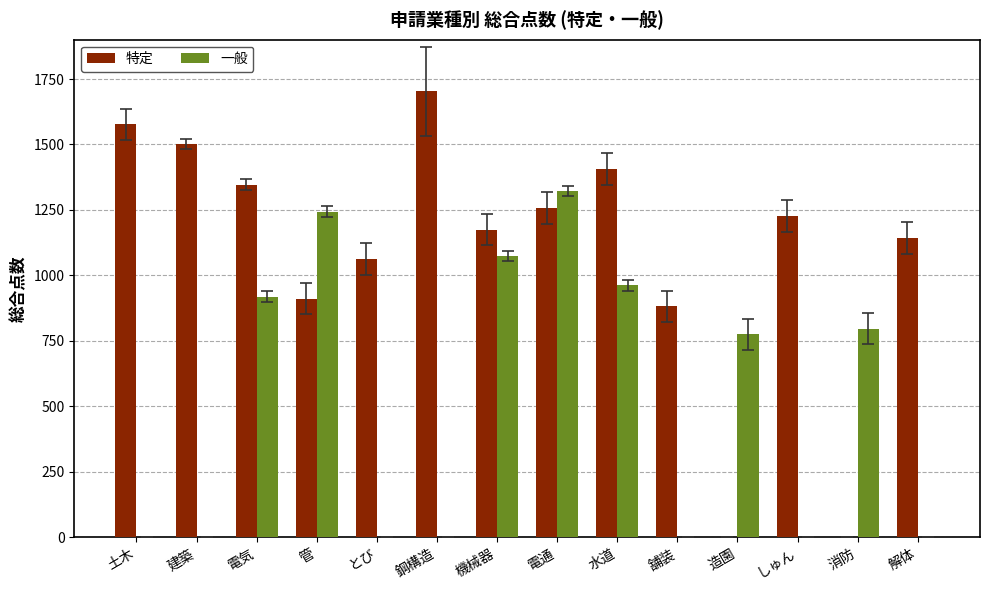

Is it true that 一般 equals 253 at 消防?

False